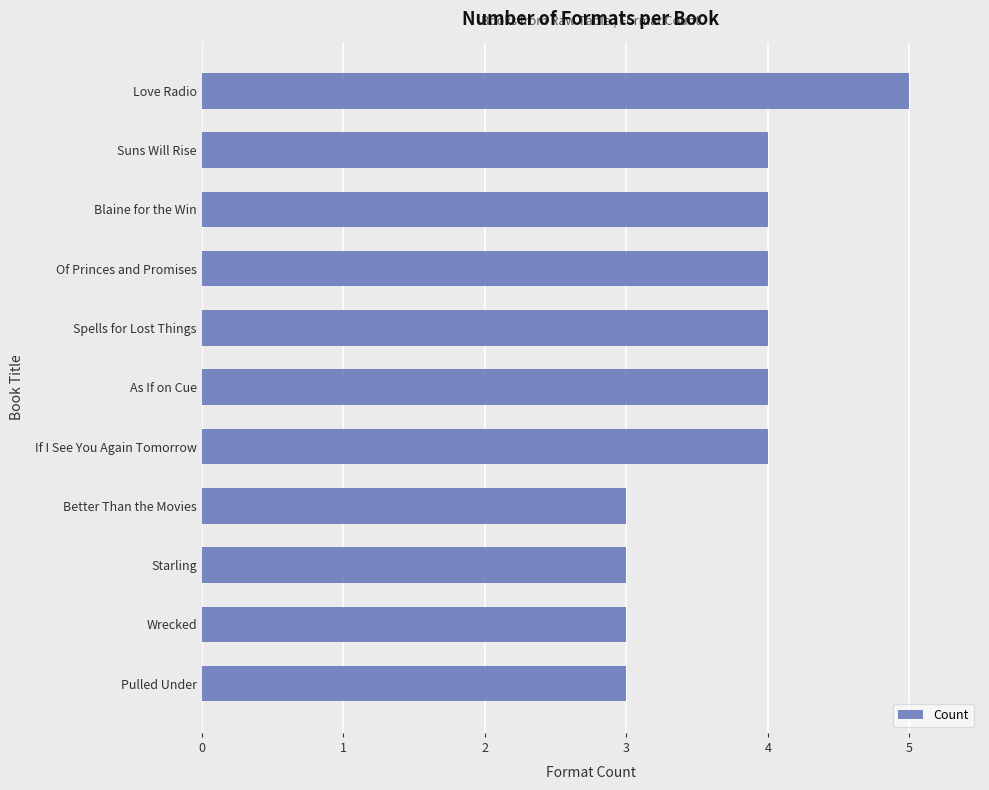

Which has a higher value, Better Than the Movies or Suns Will Rise?

Suns Will Rise